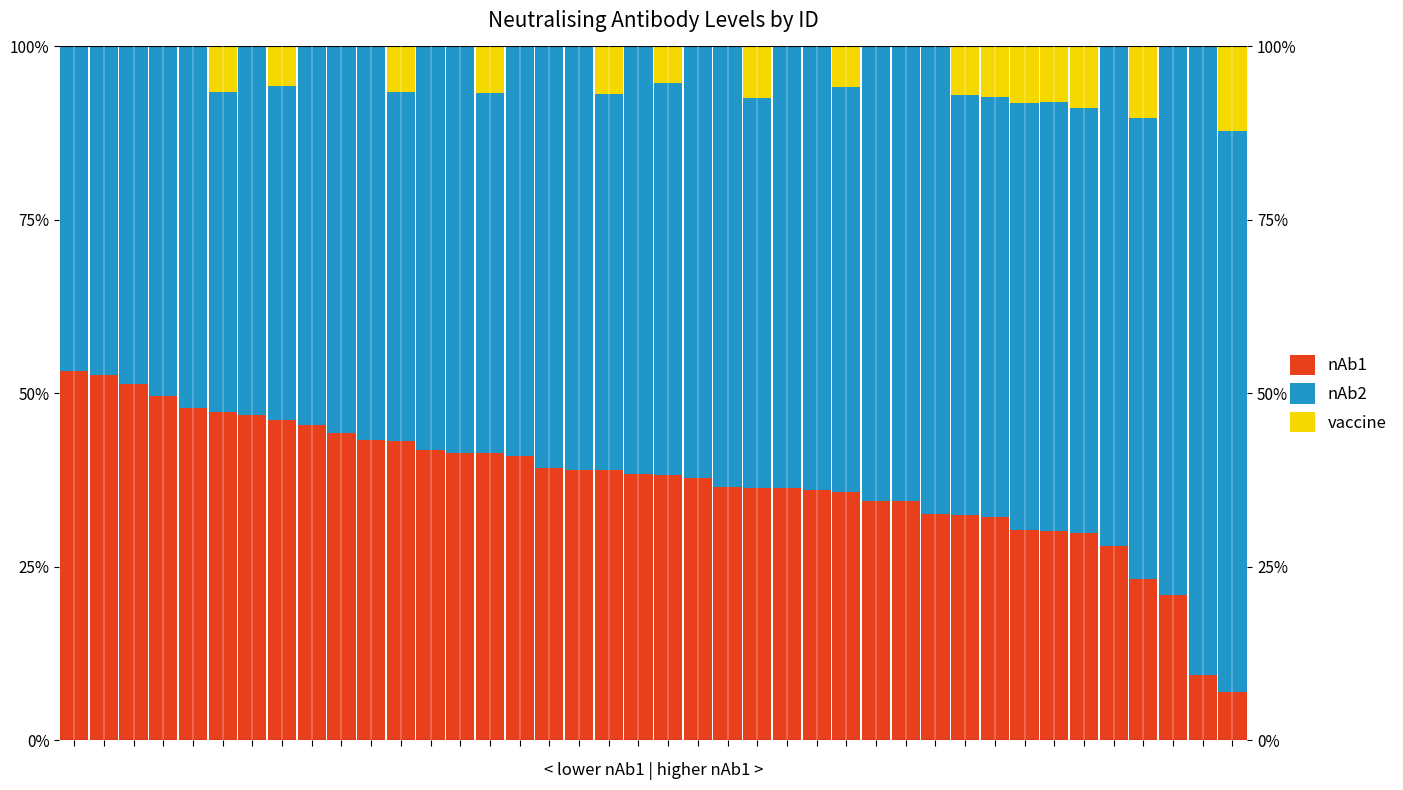

The value of nAb1 at 1 is 52.6. True or false?

True